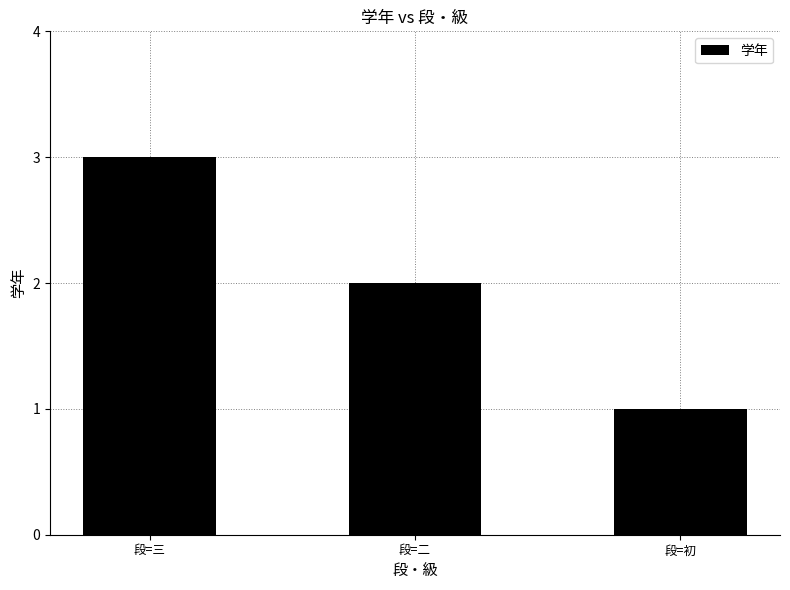

What is the average value?

2